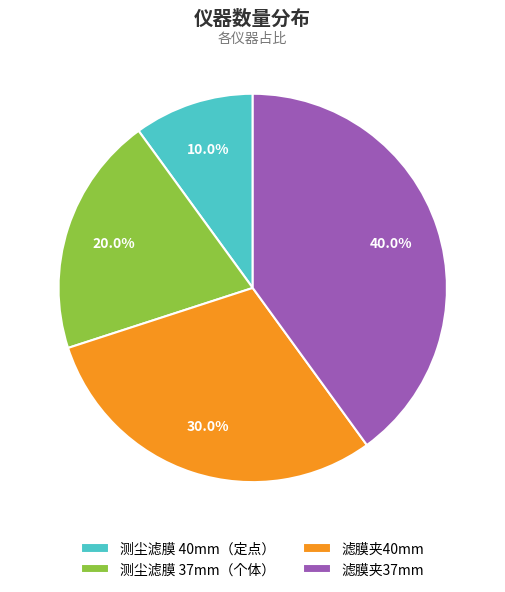

To the nearest percent, what is the combined percentage of 测尘滤膜 37mm（个体） and 测尘滤膜 40mm（定点）?

30%